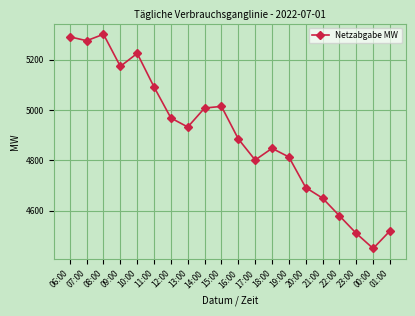

Which category has the lowest value across all series?

00:00